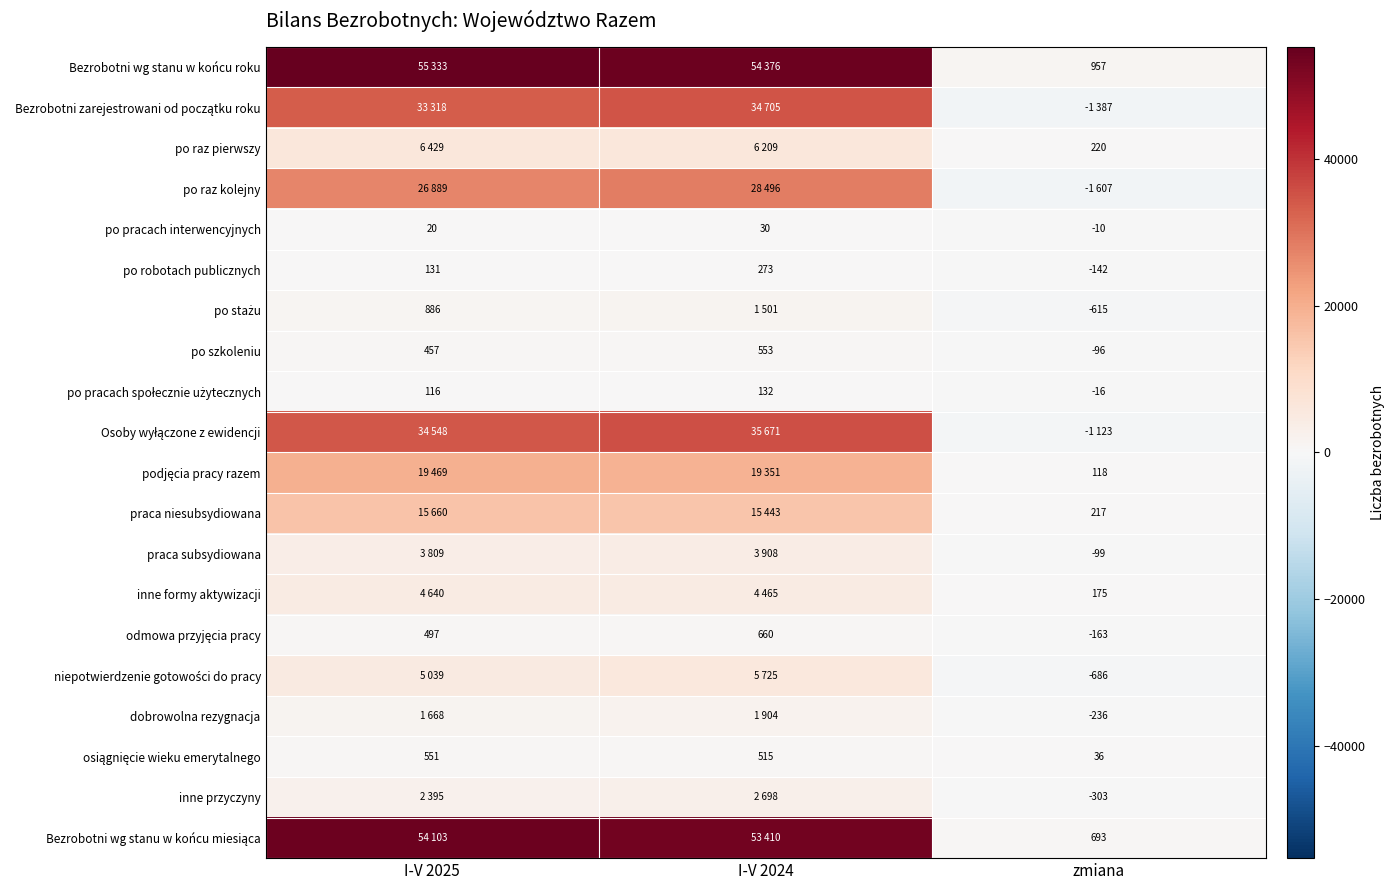

What is the total value across all series at I-V 2024?

270025